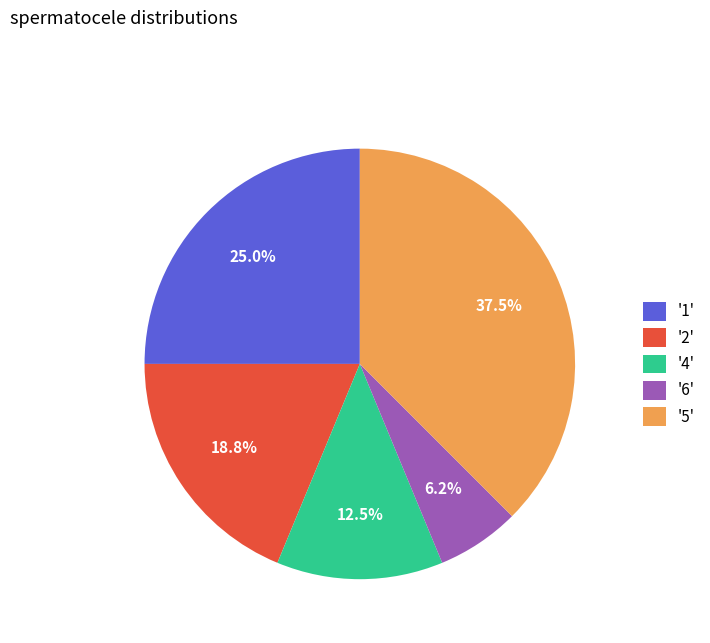

Is there any slice that represents more than half of the pie?

No